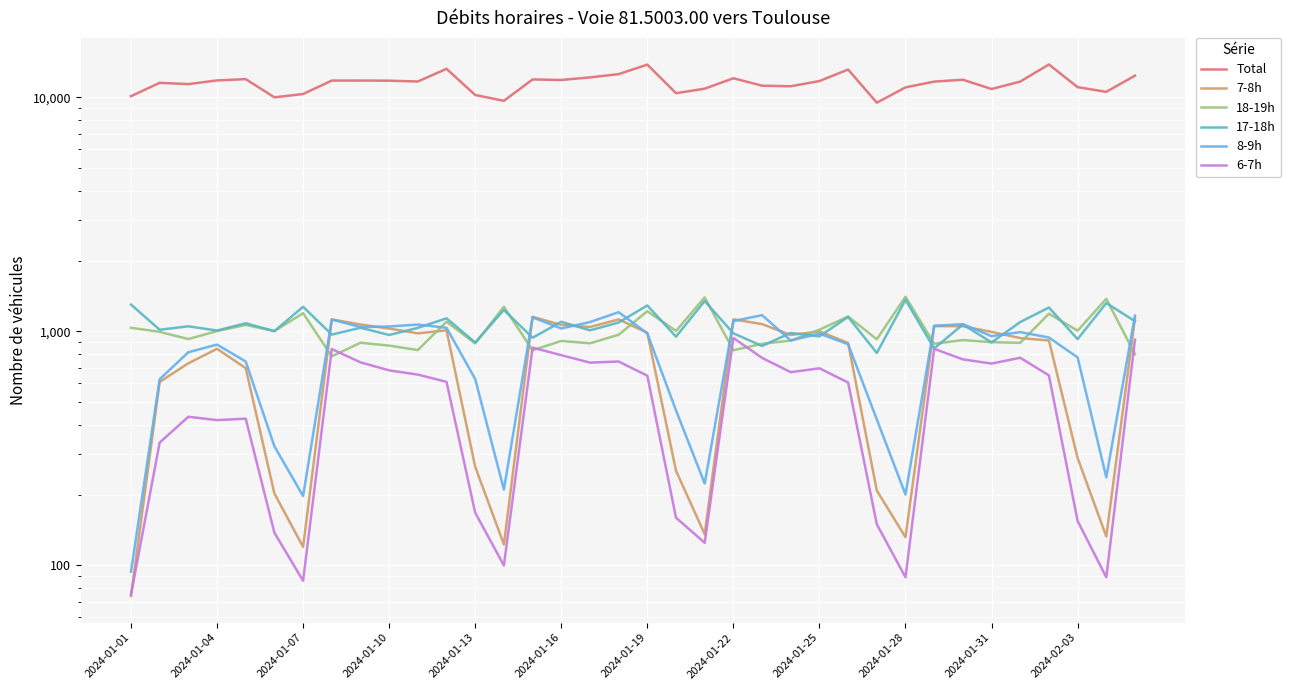

Which series has the largest range (max minus min)?

Total